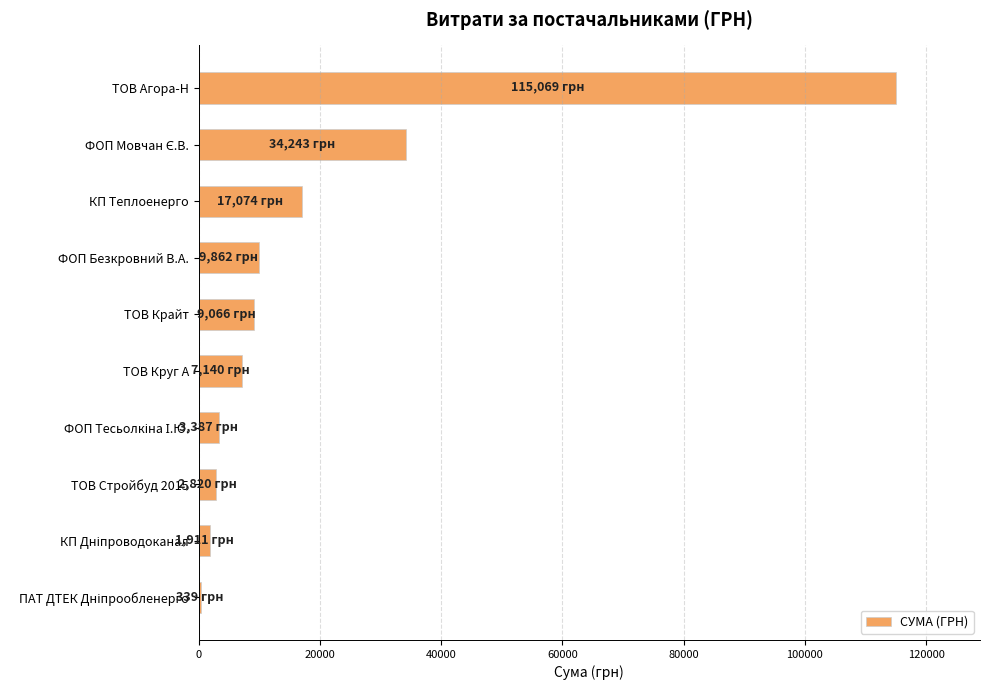

Is it true that the value at ФОП Безкровний В.А. is 17664.5?

False